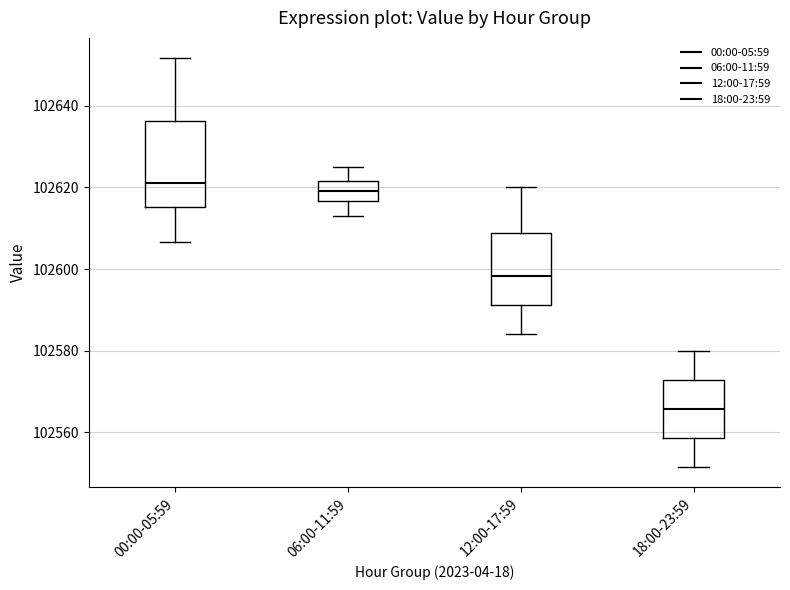

Reading left to right, transcribe this box plot: for each box, give where its median line is, the range the box spans, and where its two whiskers end, as read against the y-axis. The values are not printed on the chart, so give them approximately, as read against the axis.

00:00-05:59: median 102622, box 102616 to 102636, whiskers 102606 to 102652
06:00-11:59: median 102620, box 102616 to 102622, whiskers 102614 to 102626
12:00-17:59: median 102598, box 102592 to 102608, whiskers 102584 to 102620
18:00-23:59: median 102566, box 102558 to 102572, whiskers 102552 to 102580